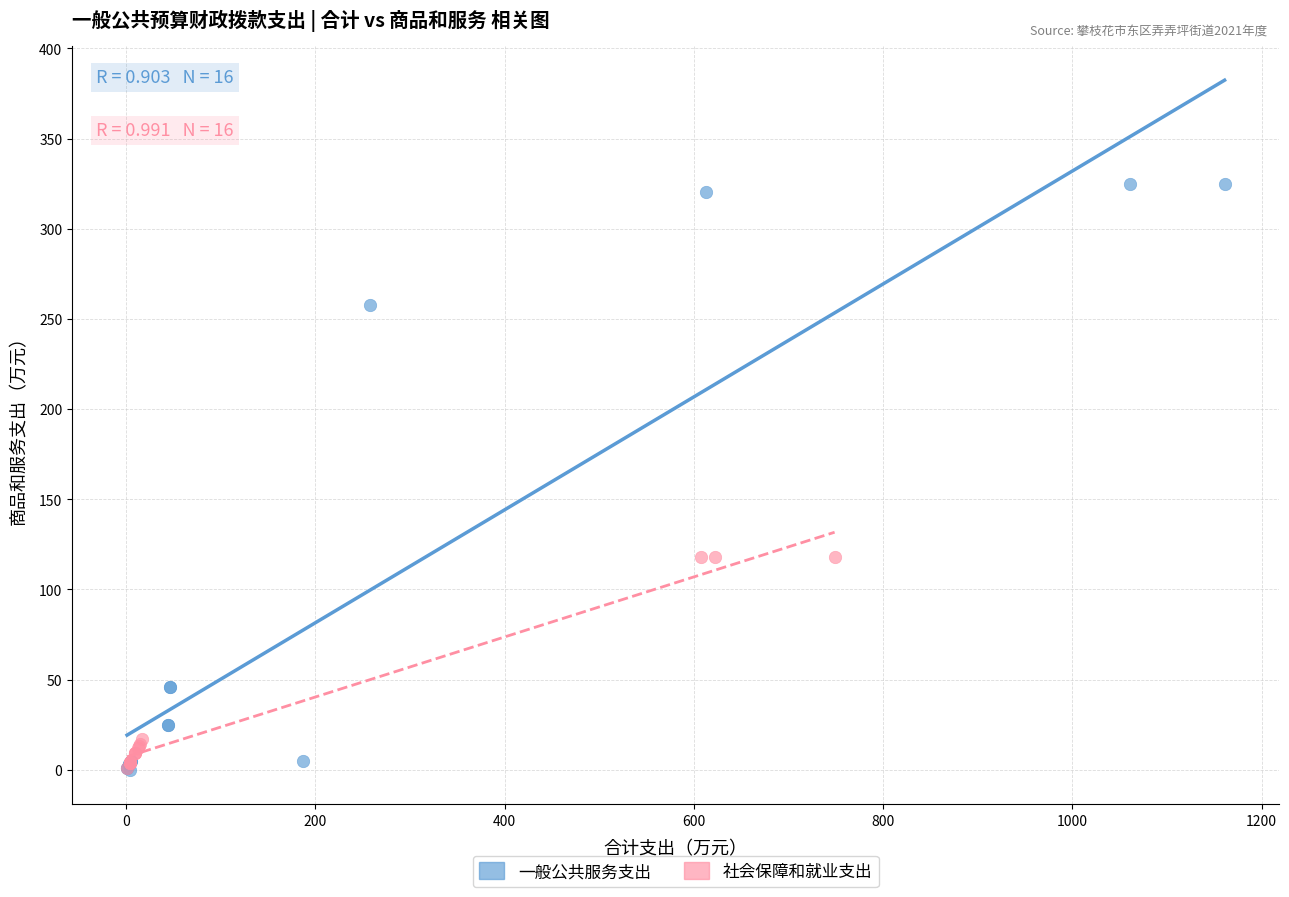

Which series contains the highest Y value?

一般公共服务支出